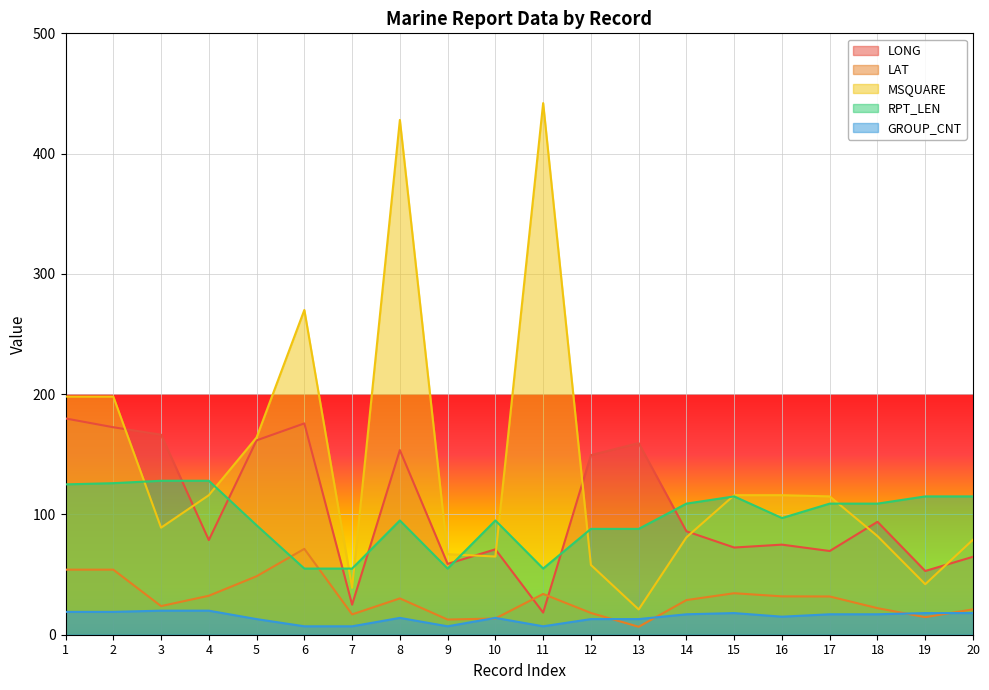

How many interior local valleys does the MSQUARE series have?

5